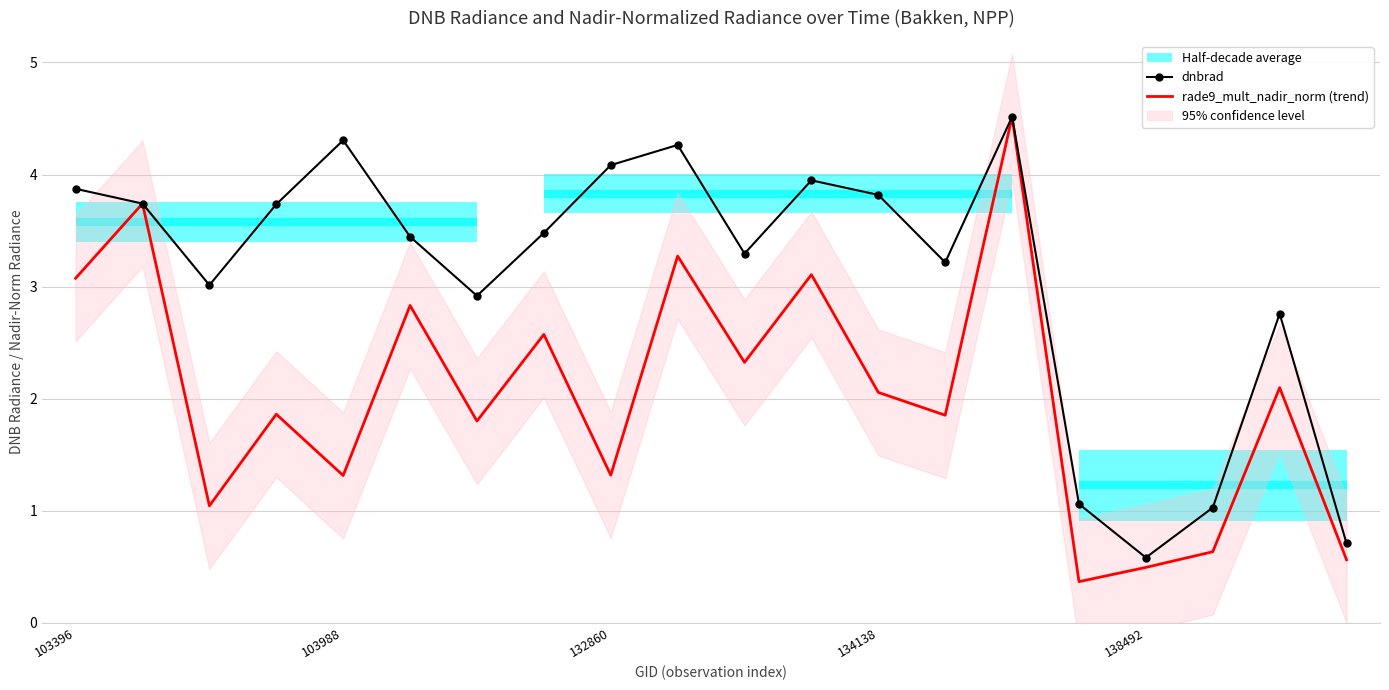

What is the difference between the maximum and minimum values in the rade9_mult_nadir_norm (trend) series?

4.1